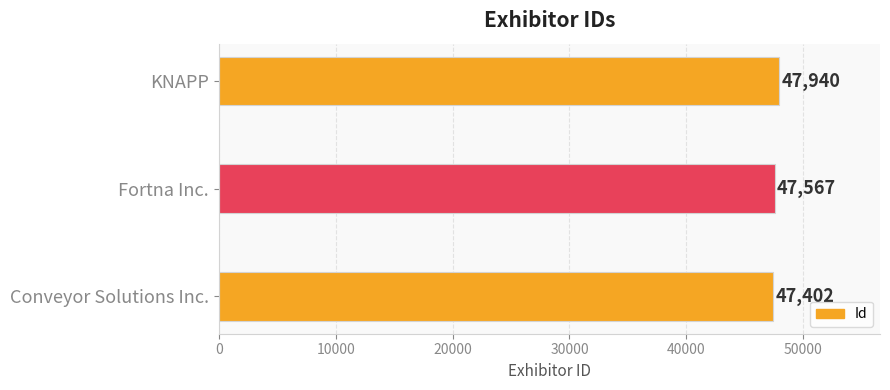

What is the change in value from Conveyor Solutions Inc. to KNAPP?

+538